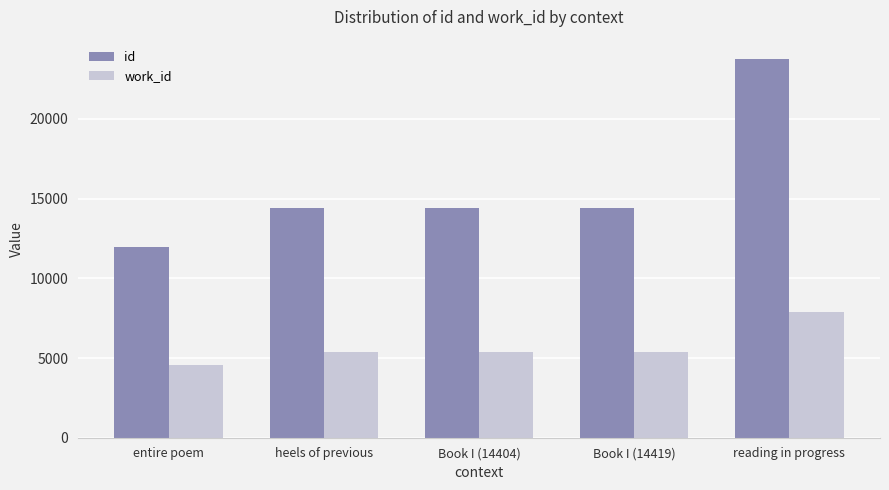

The value of id at entire poem is 18800. True or false?

False